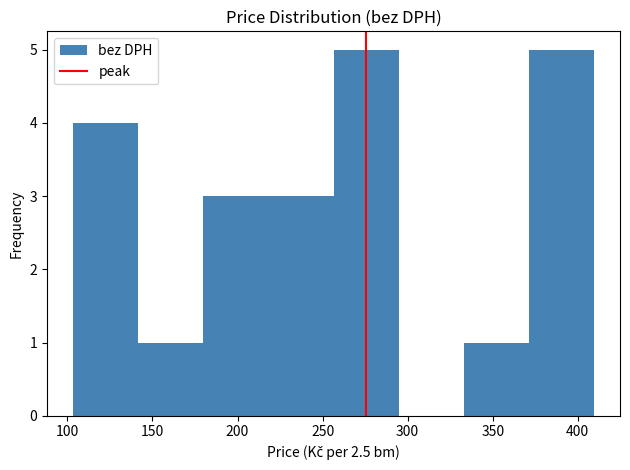

Reading left to right, transcribe this chart: for each bar, give the range it covers on the x-axis and its height. Neither the bar edges nor the heights are printed on the chart, so give them approximately, as read against the axes.

105 to 140: 4
140 to 180: 1
180 to 220: 3
220 to 255: 3
255 to 295: 5
295 to 335: 0
335 to 370: 1
370 to 410: 5